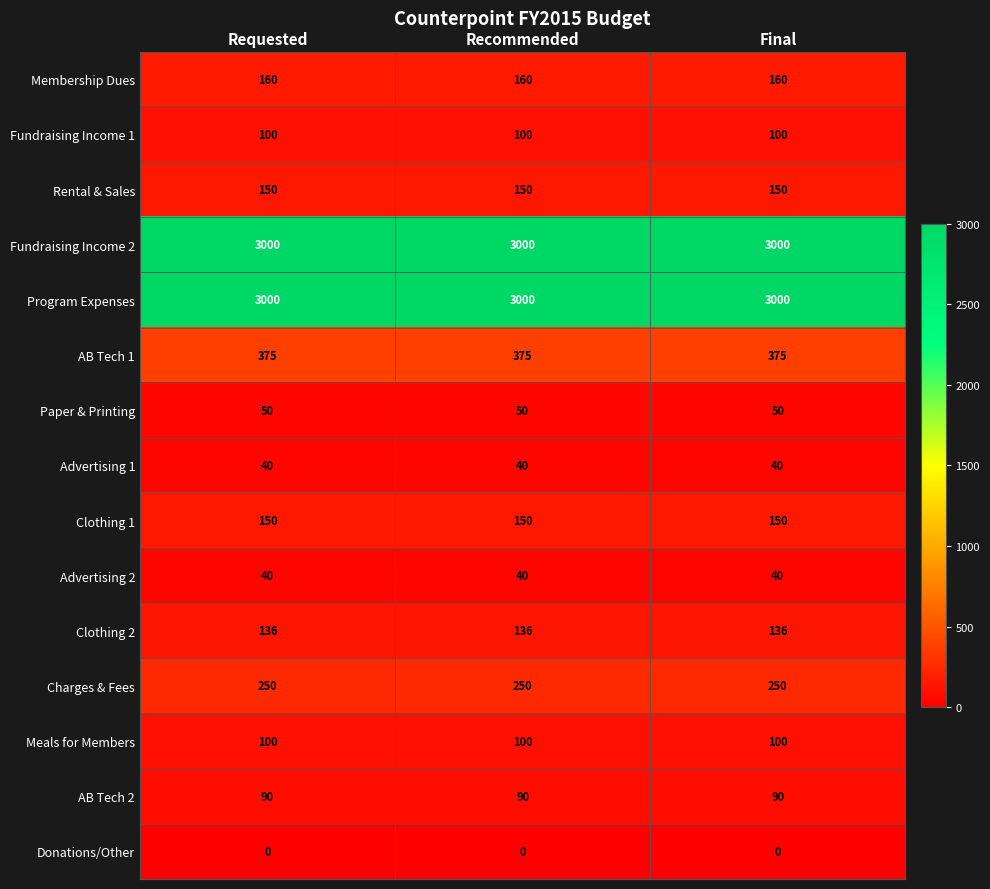

The value of Donations/Other at Final is 0. True or false?

True